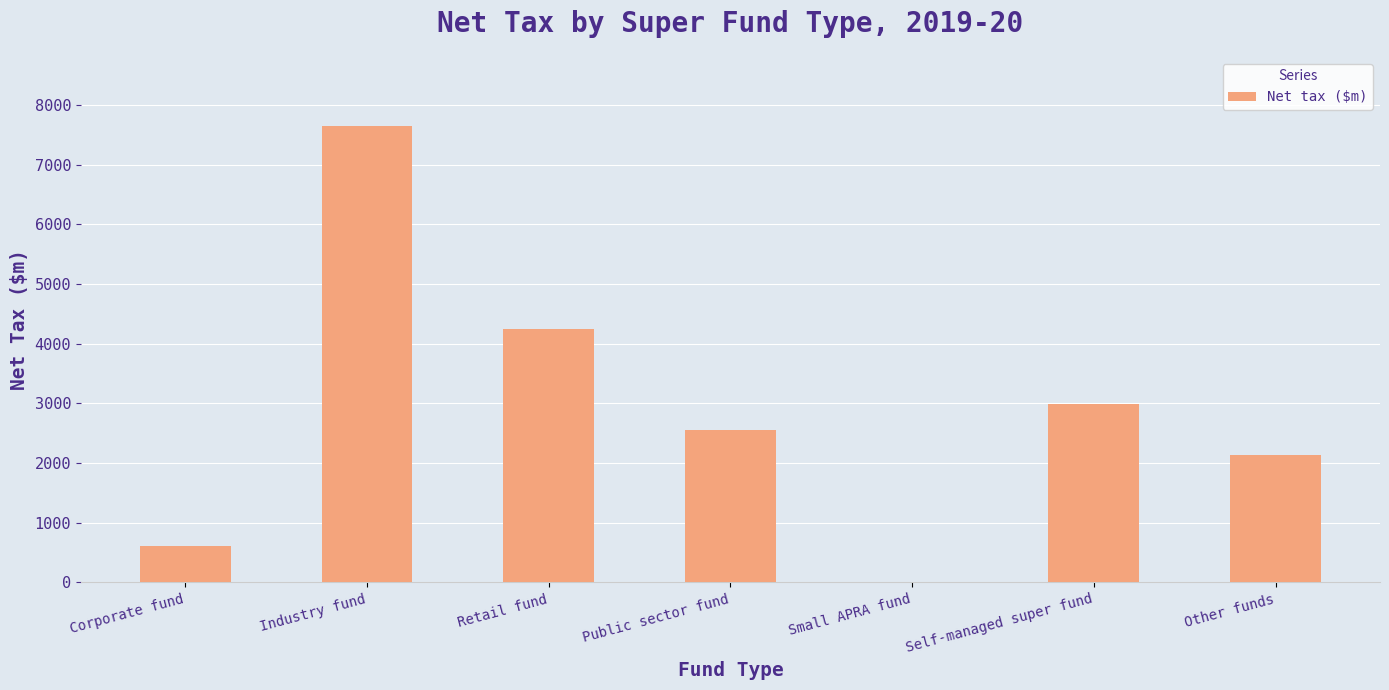

What is the sum of all values?

20174